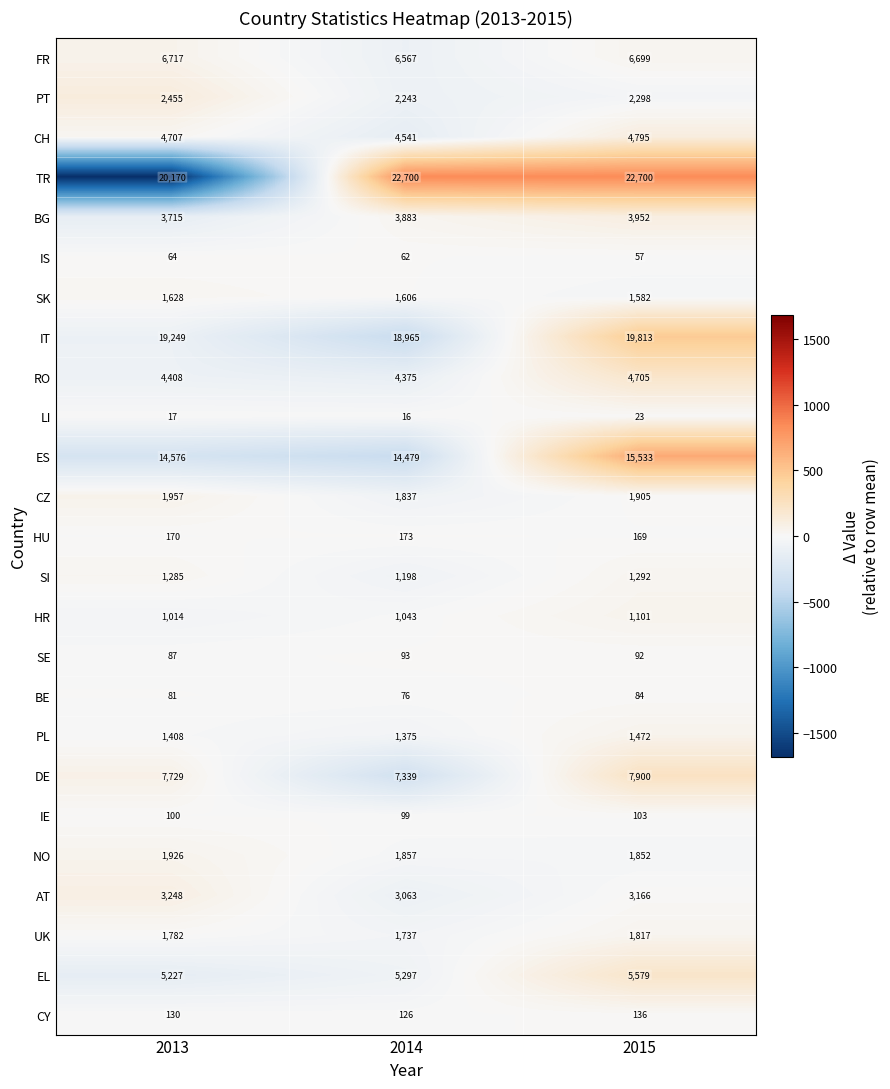

Which series has the largest total across all categories?

TR